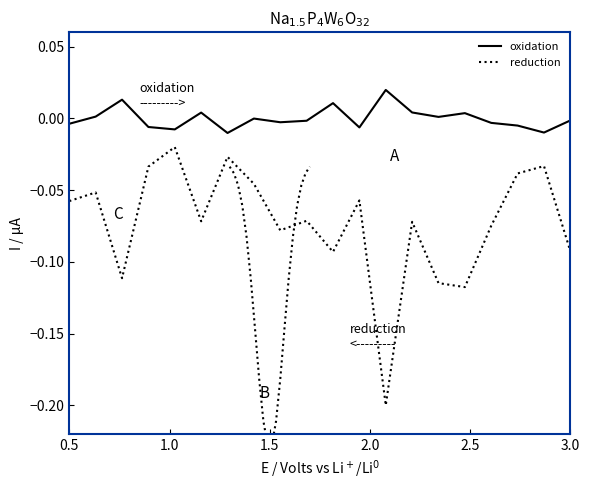

True or false: oxidation and reduction cross at least once.

False